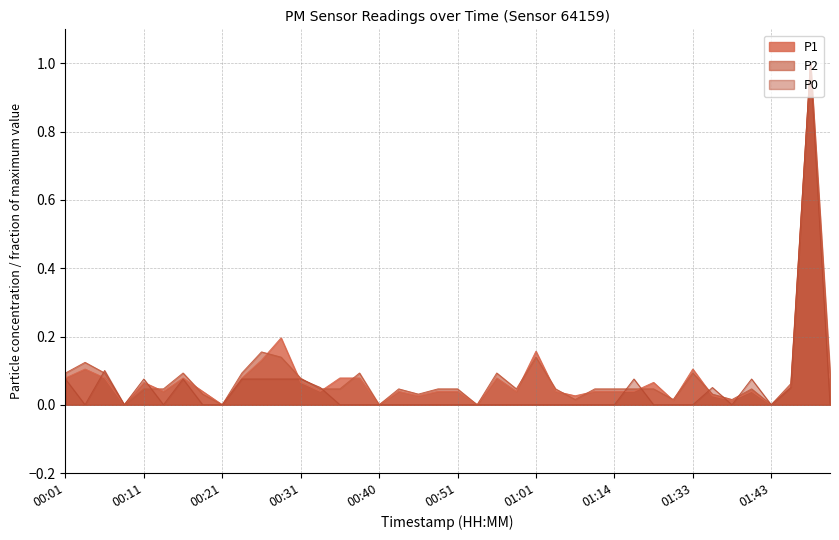

Which category has the highest value in the P2 series?

01:48